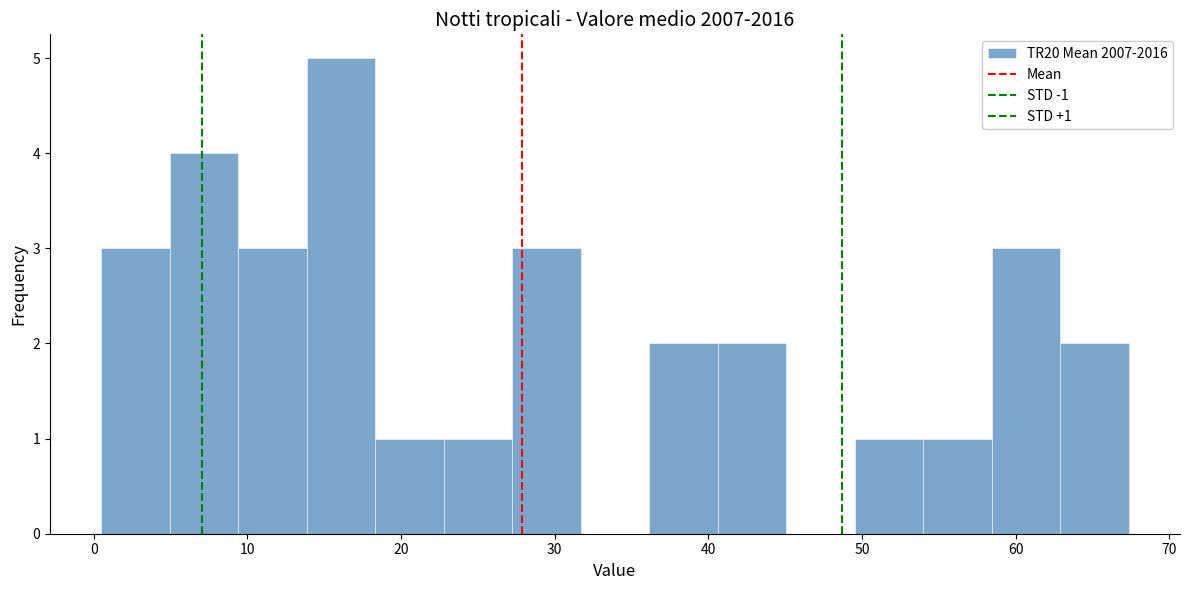

Over which range of the x-axis is the bar tallest?

14 to 18